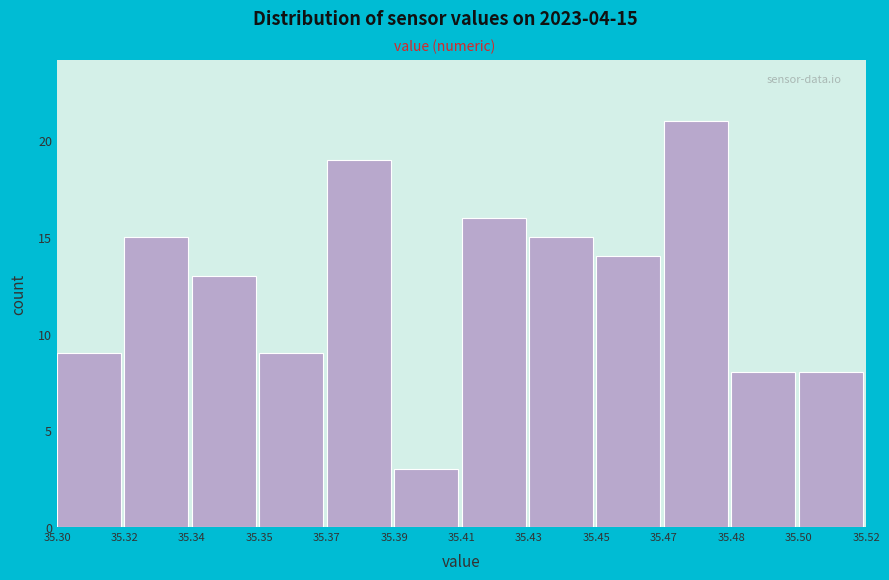

Reading right to left, transcribe all the data shown in this chart.

35.50=8	35.48=8	35.47=21	35.45=14	35.43=15	35.41=16	35.39=3	35.37=19	35.35=9	35.34=13	35.32=15	35.30=9